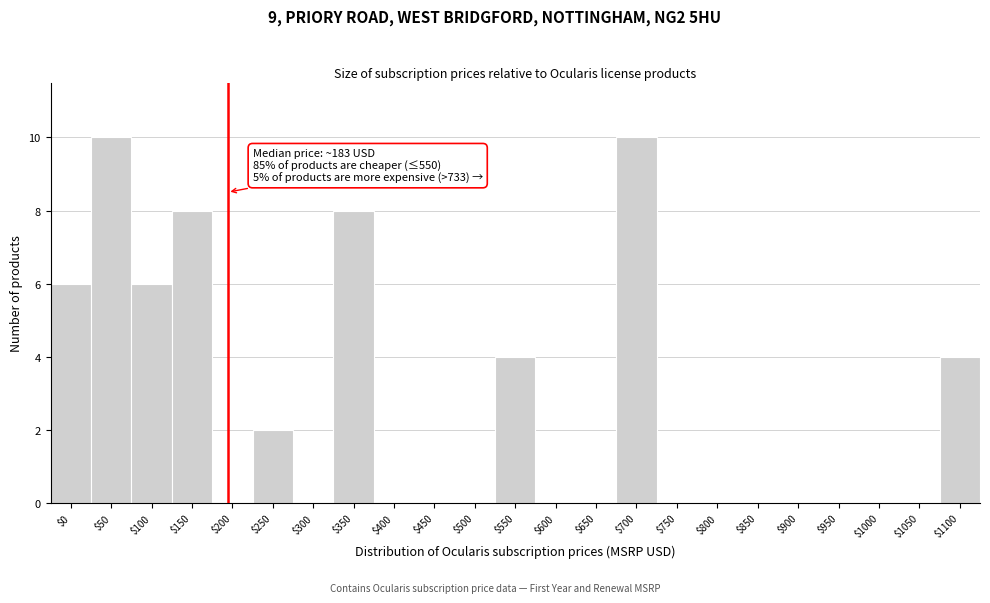

What is the greatest value displayed?

10